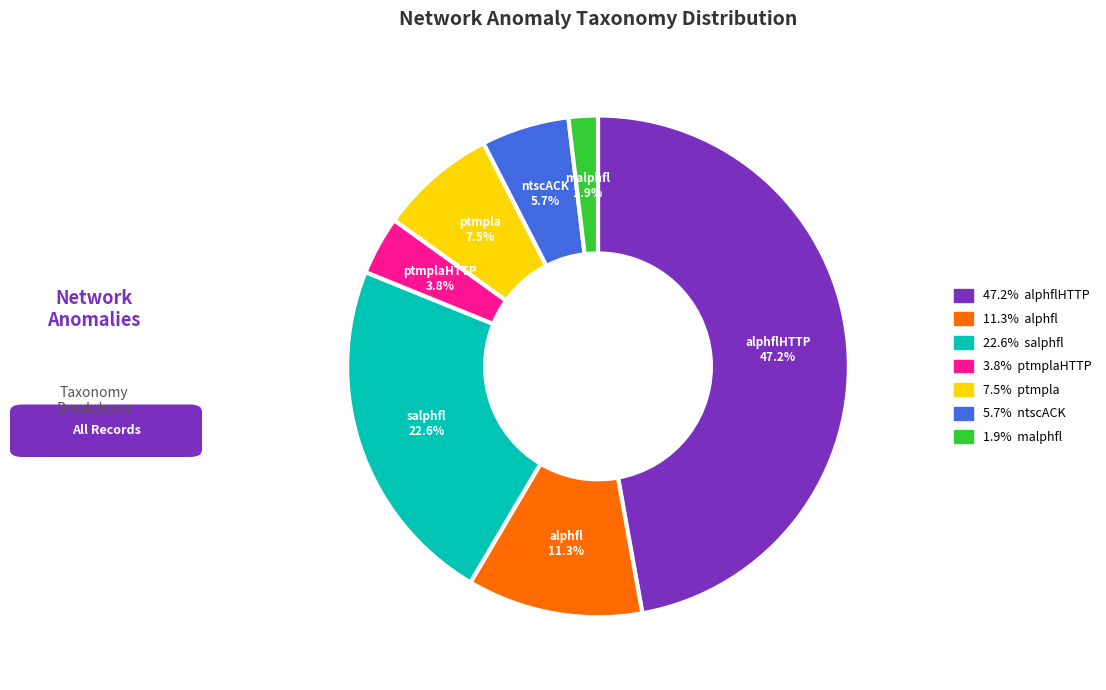

Is there any slice that represents more than half of the pie?

No